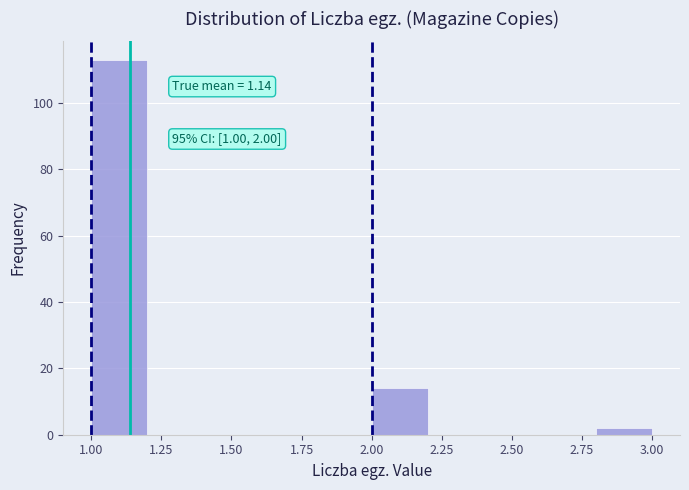

Which range on the x-axis has the tallest bar?

1.0 to 1.2